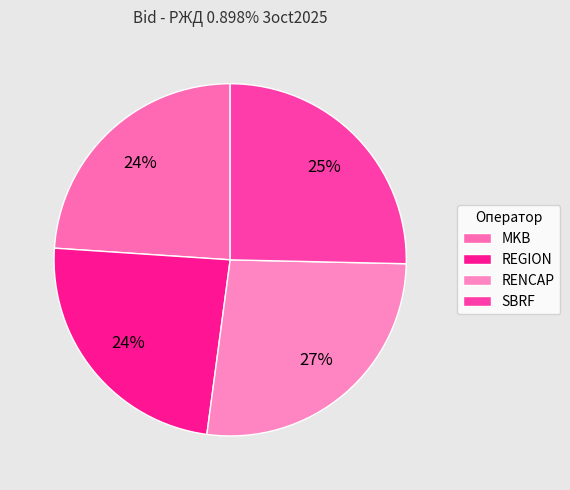

Which slice is the smallest?

MKB